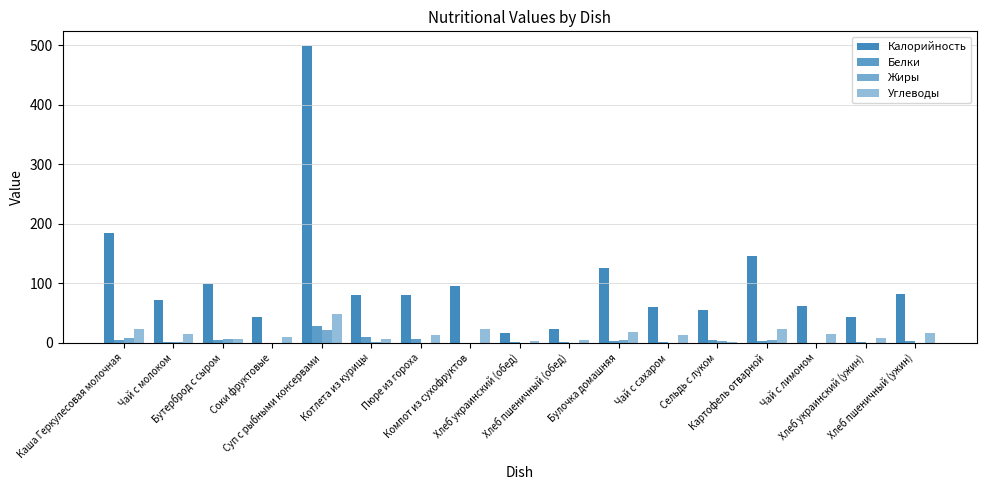

Are the bars horizontal?

No